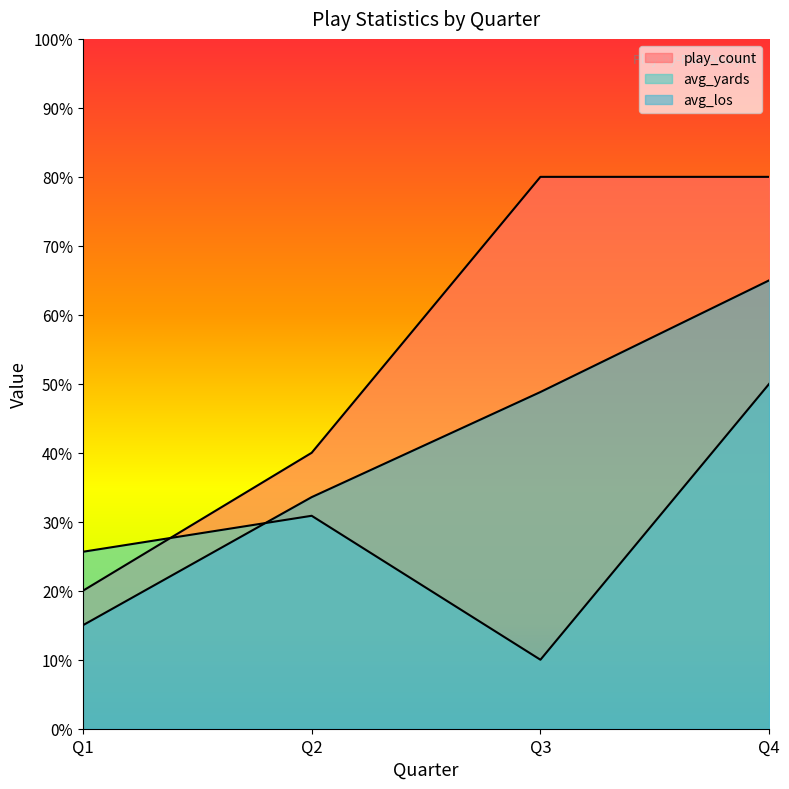

True or false: avg_los has a value of 15.0 at Q1.

True